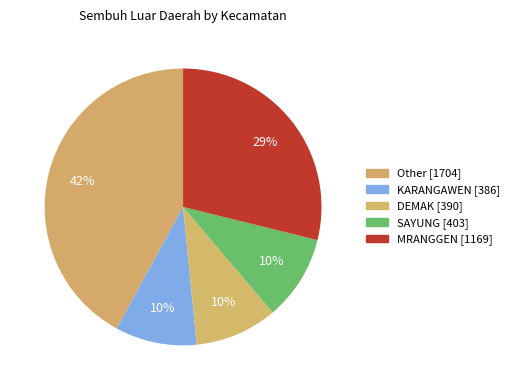

How many slices are in this pie chart?

5